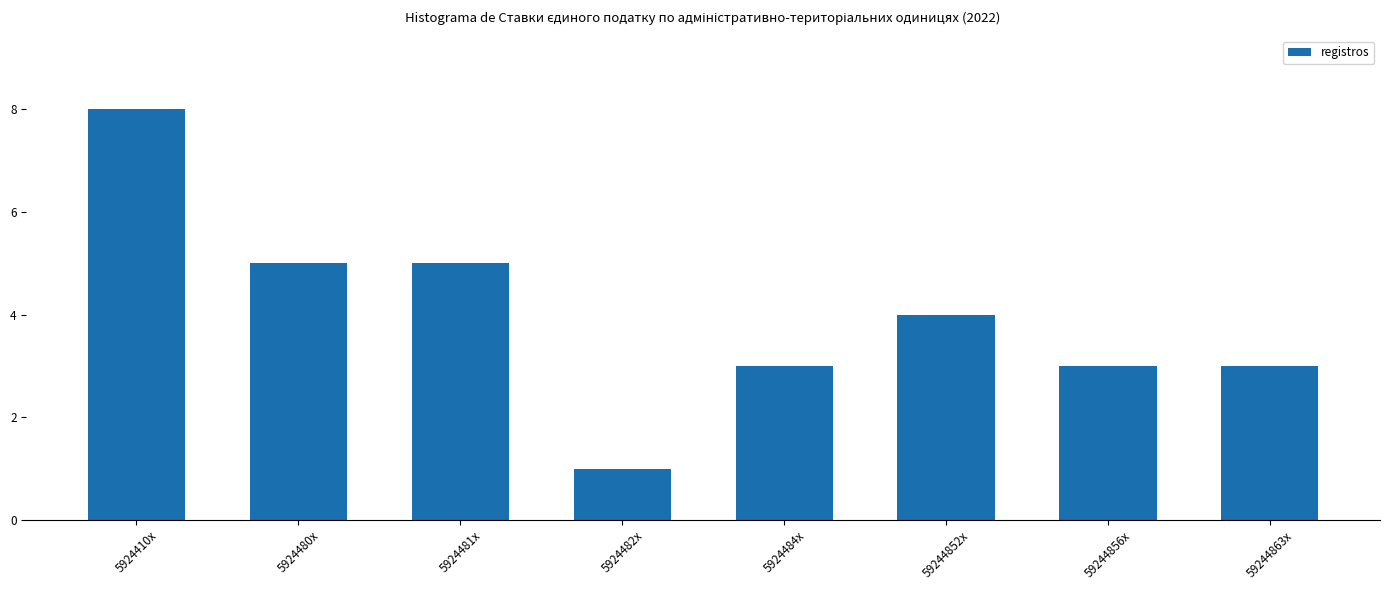

The chart shows a value of 4 at 59244852x. True or false?

True